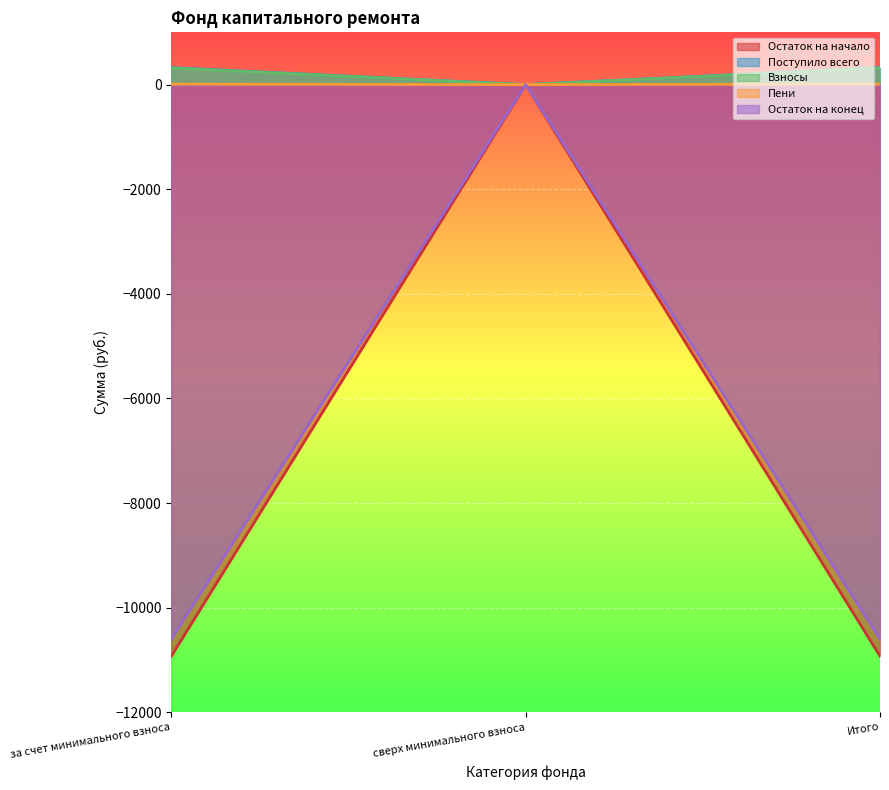

How many lines are shown in the chart?

5